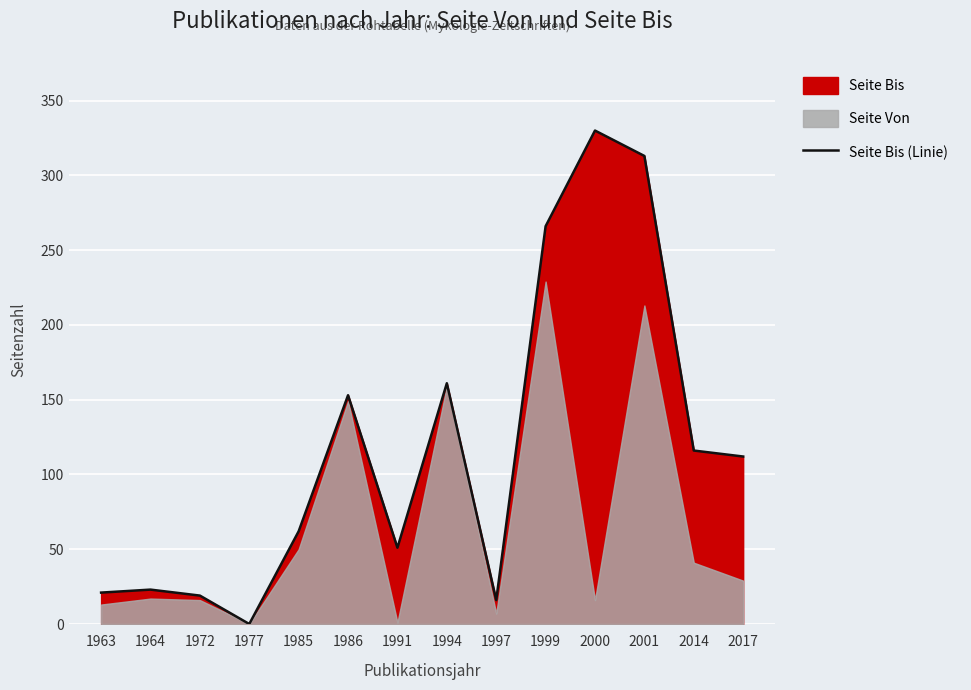

Which has a higher value, 2014 or 1972?

2014